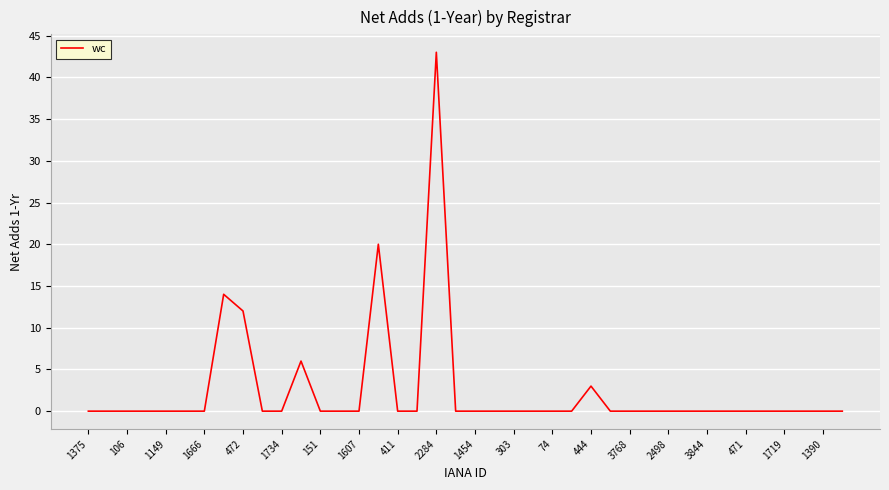

What is the maximum value shown in the chart?

43